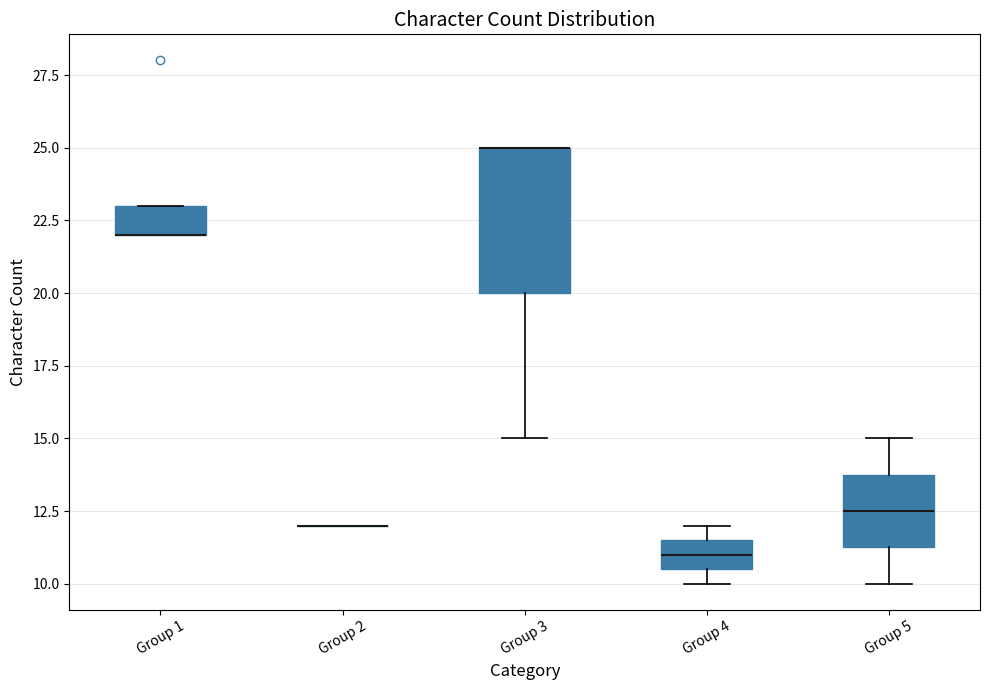

Where does the lower whisker of the box for Group 5 end on the y-axis? The values are not printed on the chart, so give them approximately, as read against the axis.

10.0